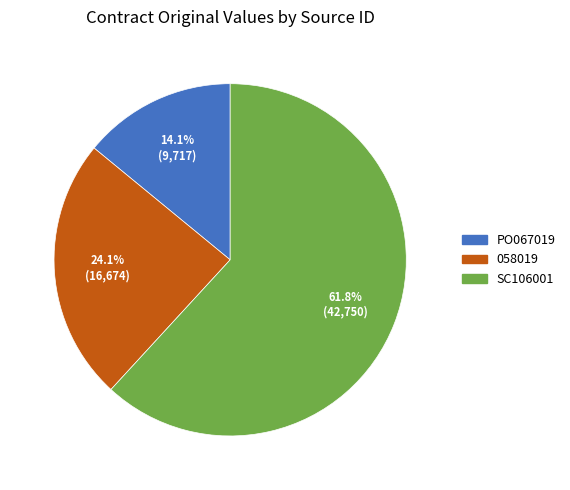

The 058019 slice represents 24% of the pie. True or false?

True